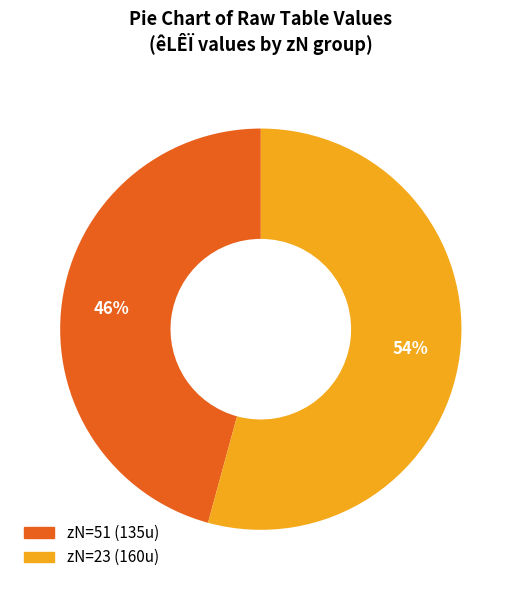

Is there any slice that represents more than half of the pie?

Yes